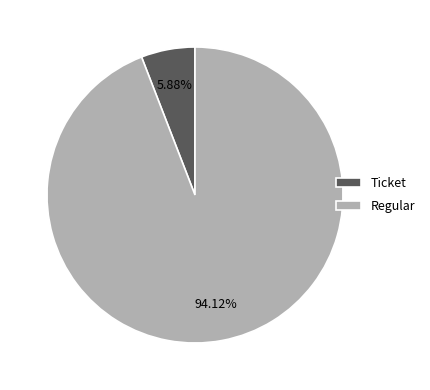

What is the largest slice in the pie chart?

Regular